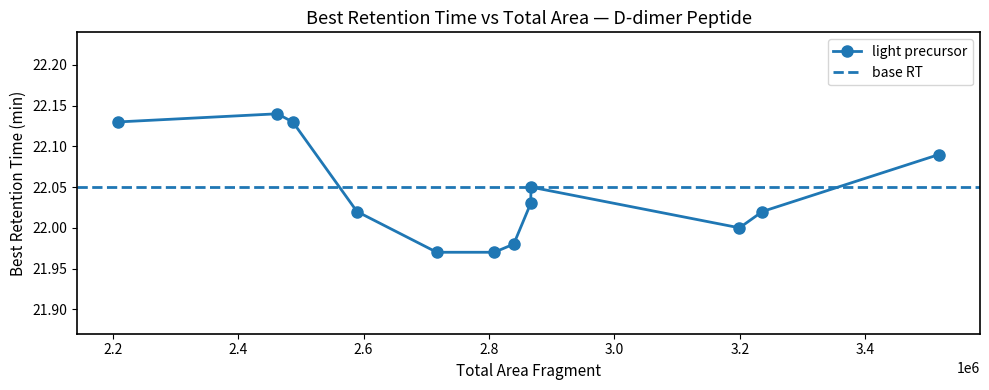

What is the difference between the second highest and minimum values in the Best Retention Time (light) series?

0.2